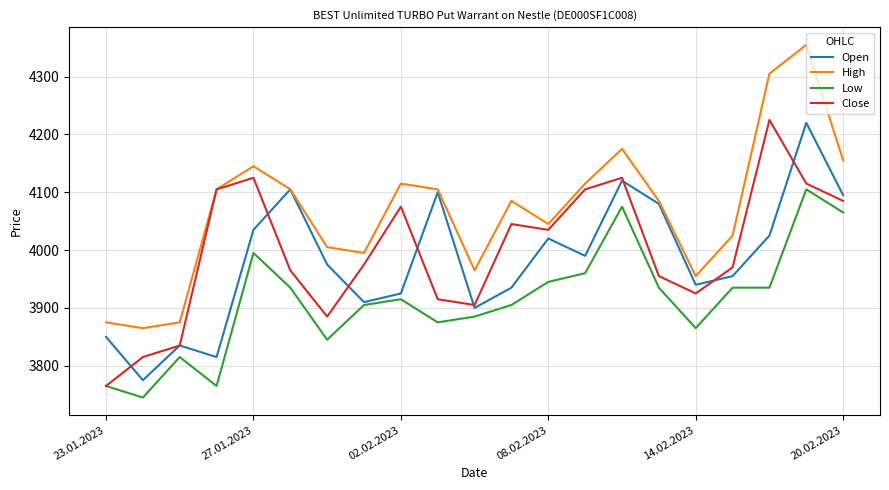

What is the minimum value for Low?

3745